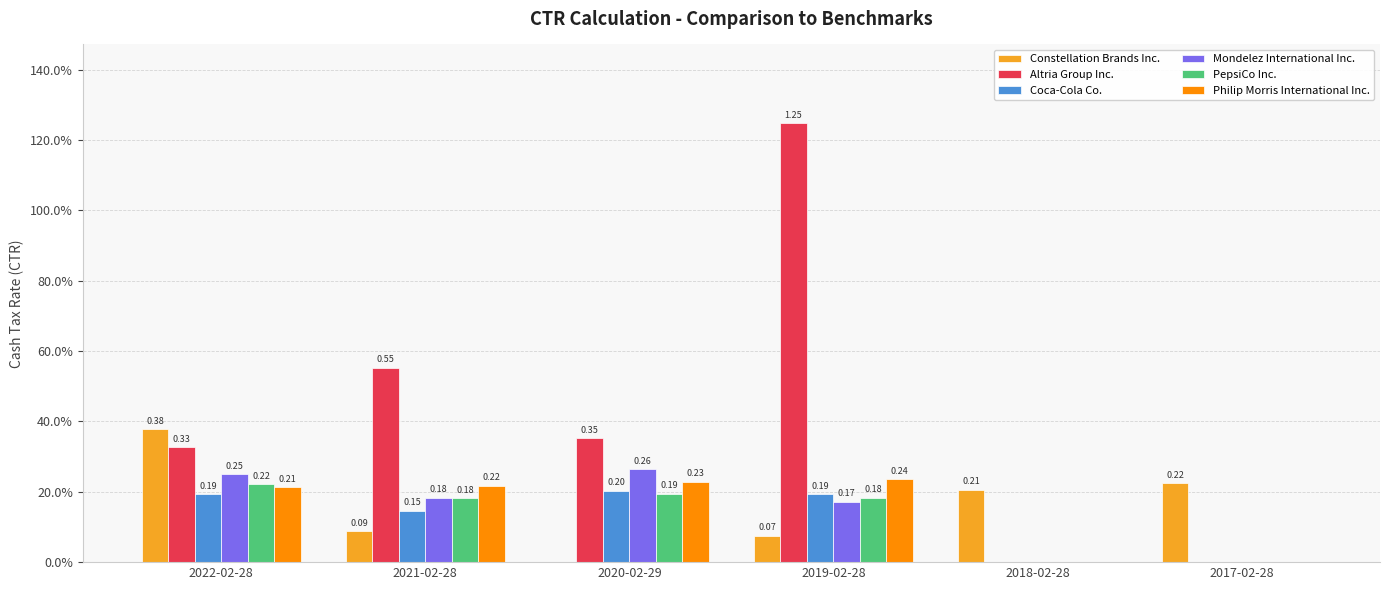

Which series has the largest range (max minus min)?

Altria Group Inc.